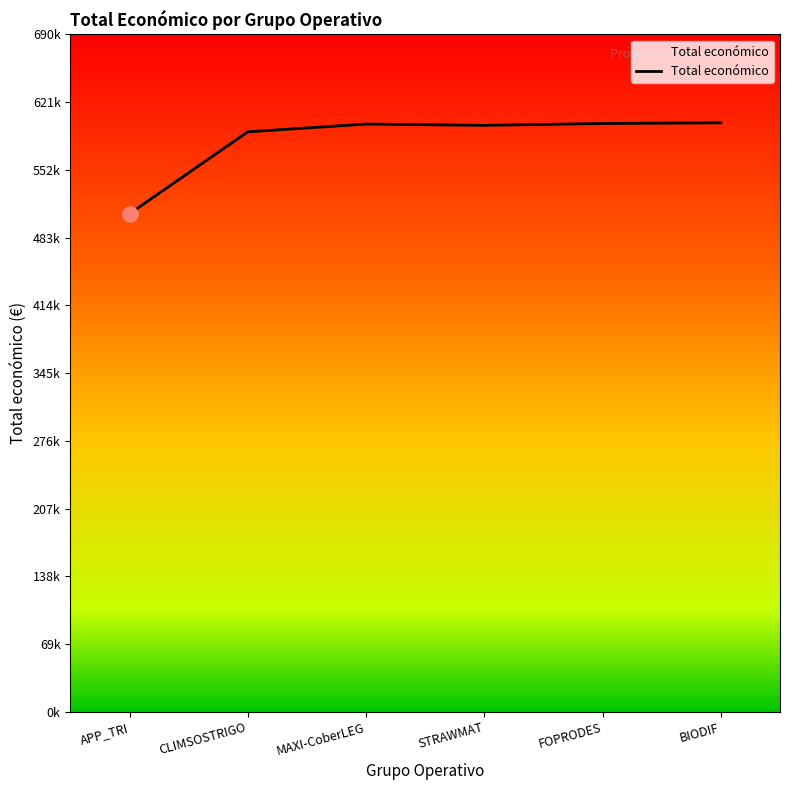

What is the change in value from MAXI-CoberLEG to FOPRODES?

+602